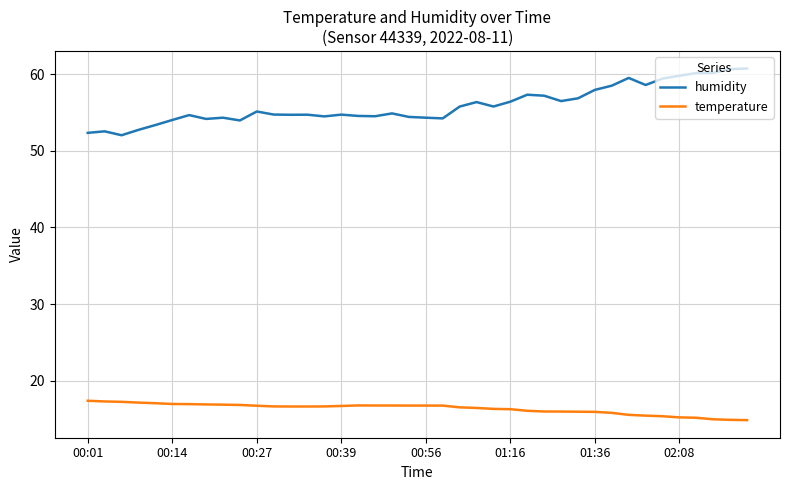

What is the maximum value shown in the chart?

60.8